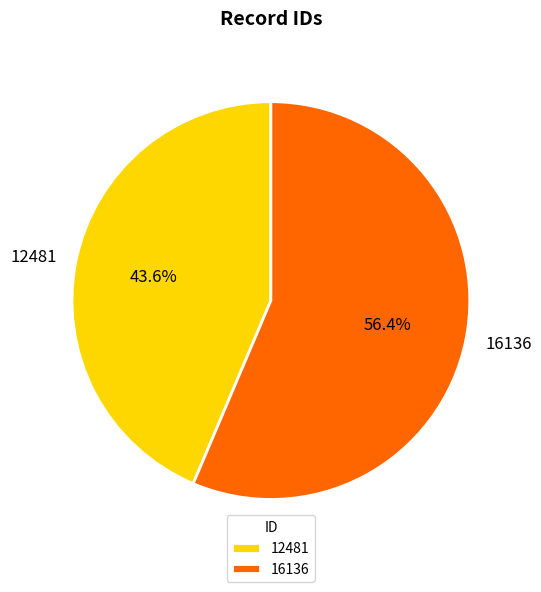

What percentage do 12481 and 16136 together represent?

100.0%